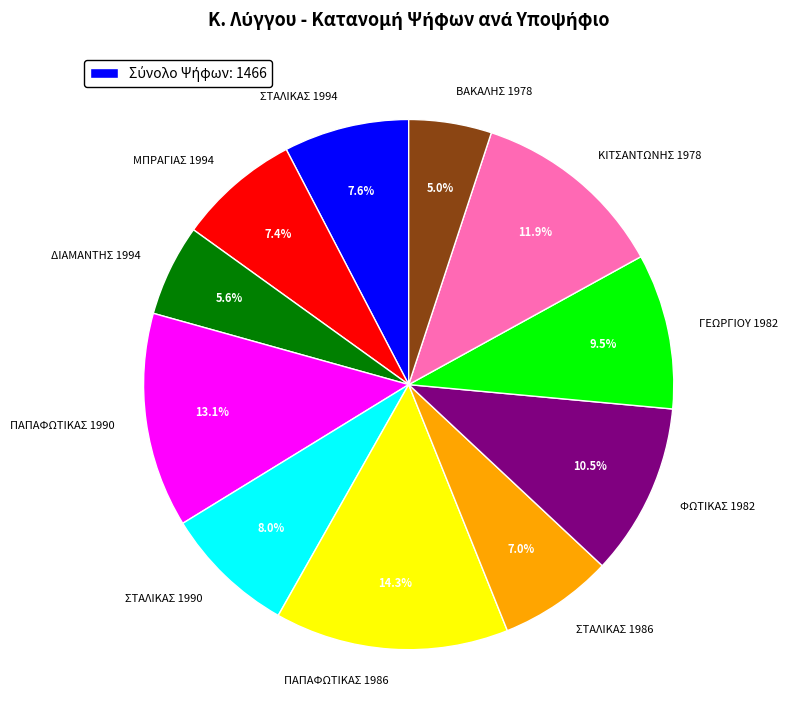

Which has a higher value, ΚΙΤΣΑΝΤΩΝΗΣ 1978 or ΦΩΤΙΚΑΣ 1982?

ΚΙΤΣΑΝΤΩΝΗΣ 1978